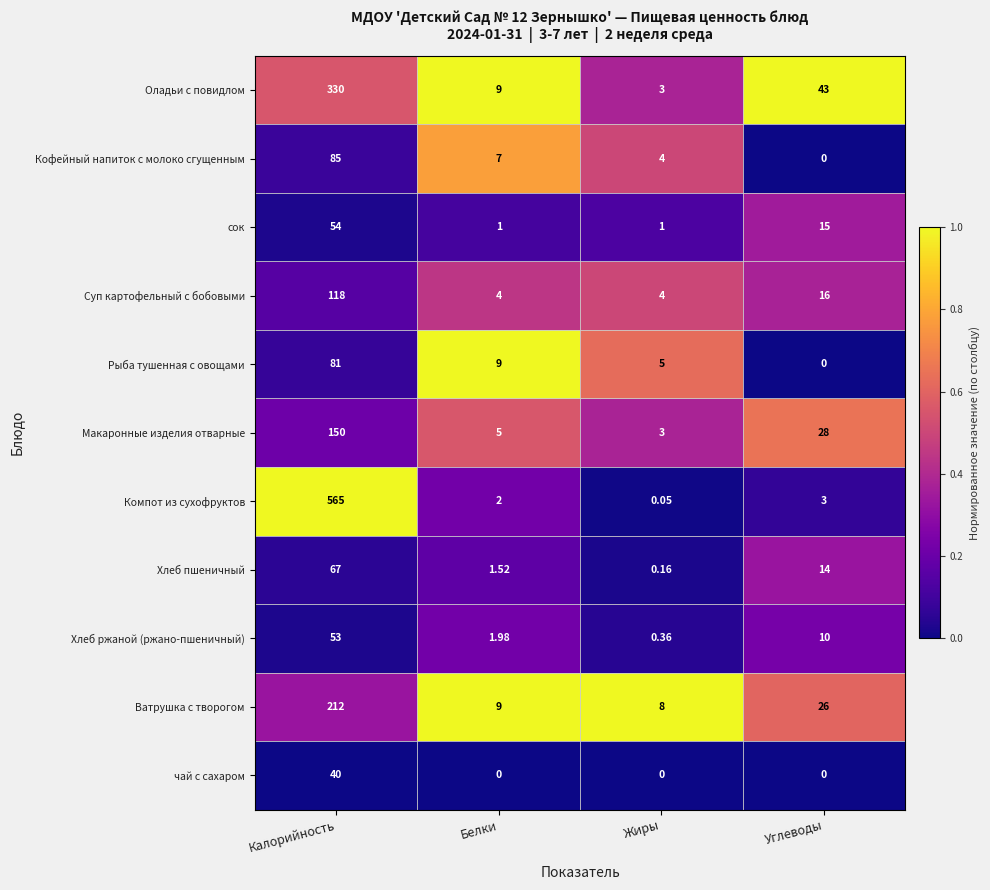

Which series has the largest total across all categories?

Компот из сухофруктов